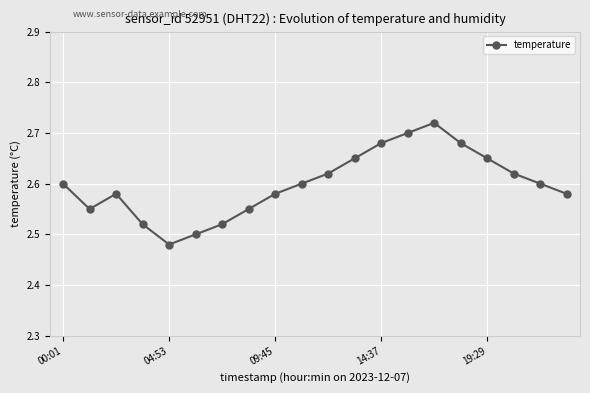

Count the values in the range 2 to 3.

20